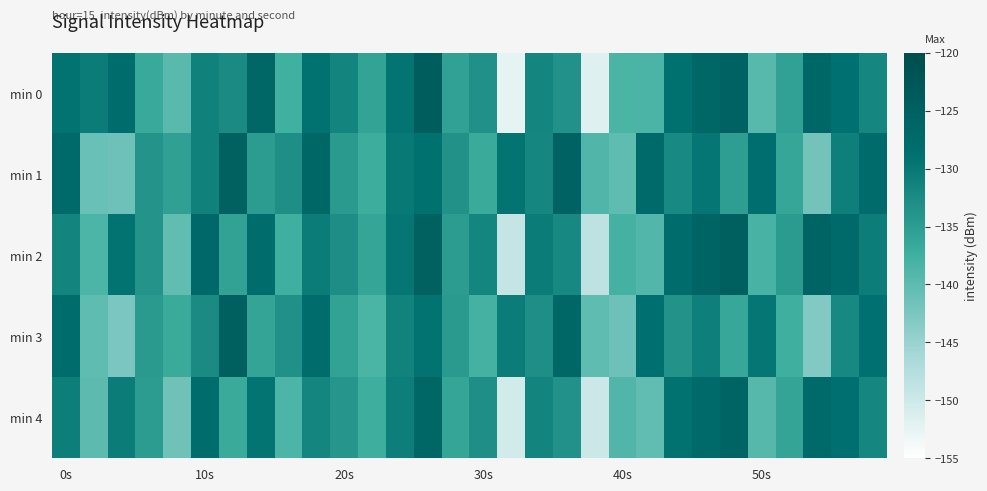

List the series in order of their peak value, highest first.

min 0, min 2, min 3, min 1, min 4